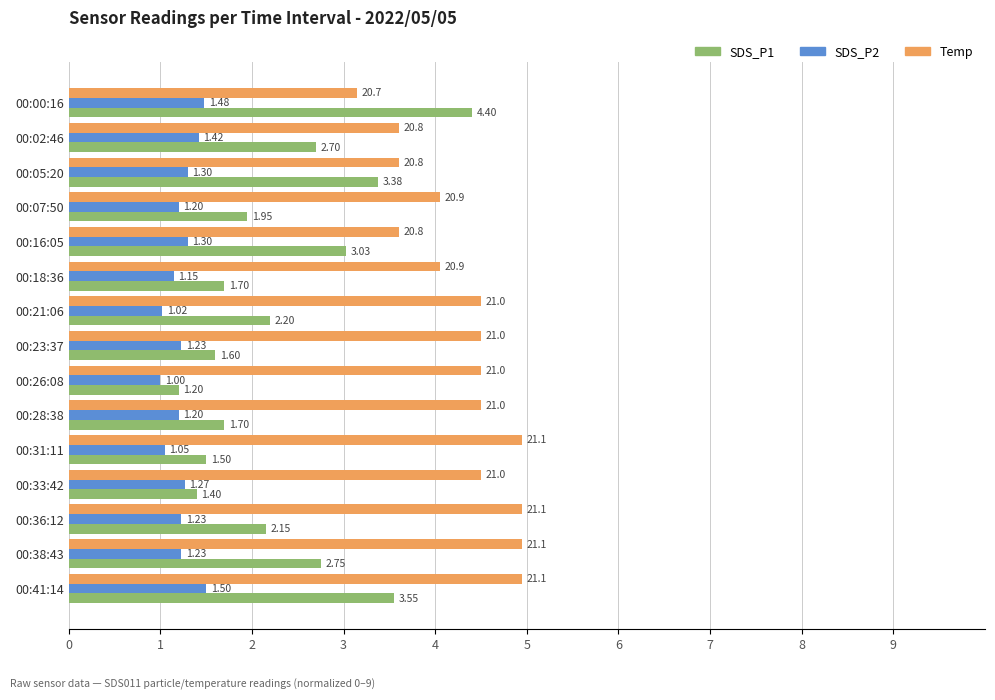

What is the average value of the SDS_P2 series?

1.2